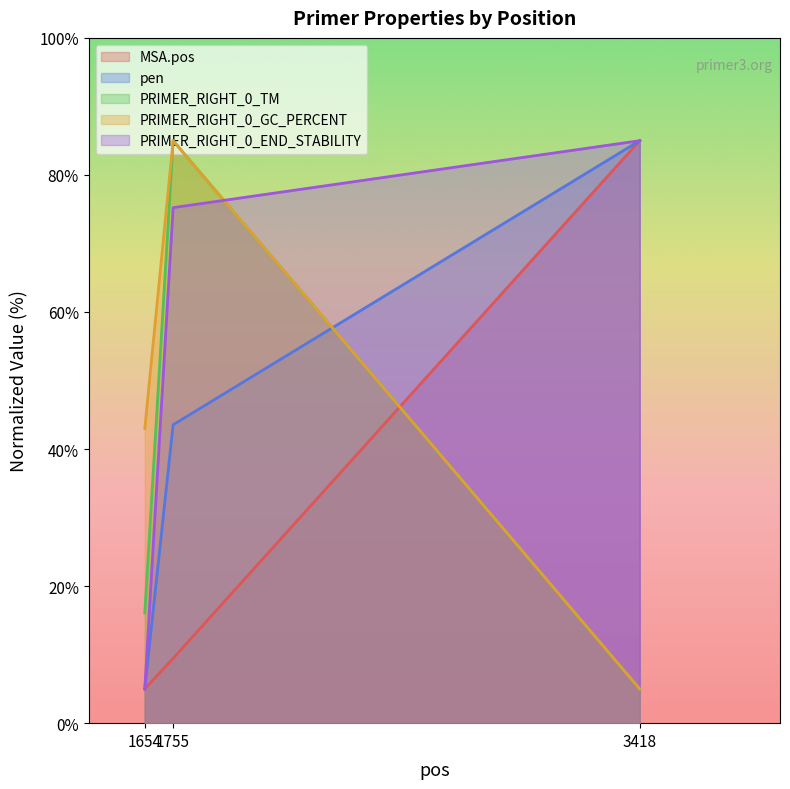

At which category does the chart reach its minimum across all series?

1654